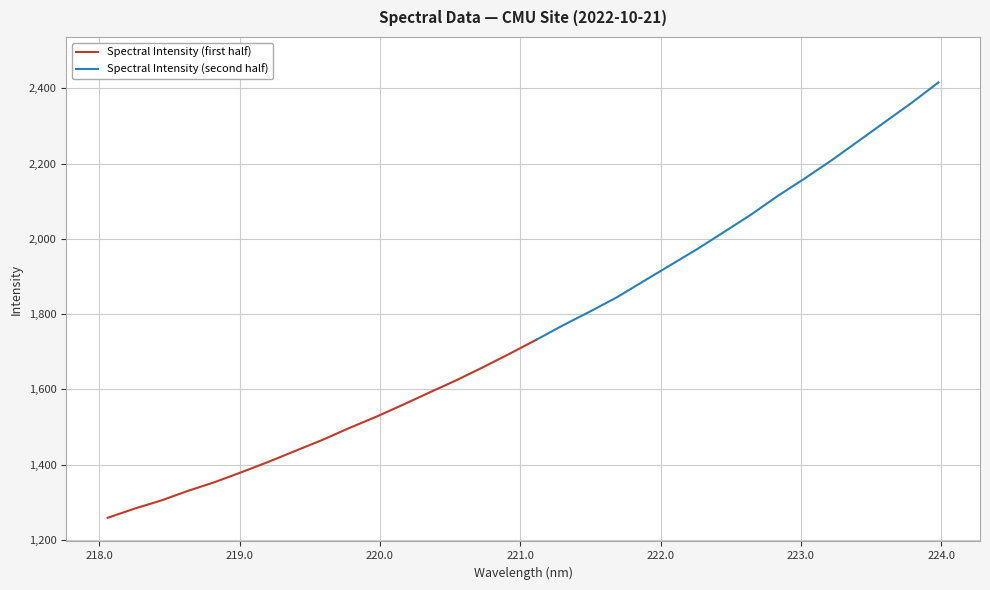

What is the average value?

1757.1